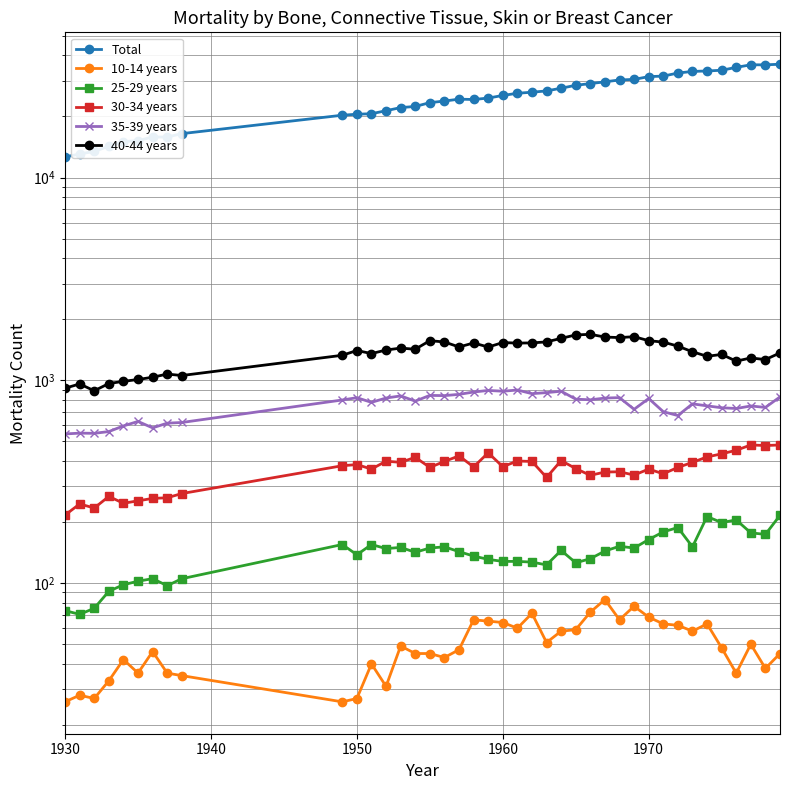

List the series in order of their peak value, highest first.

Total, 40-44 years, 35-39 years, 30-34 years, 25-29 years, 10-14 years